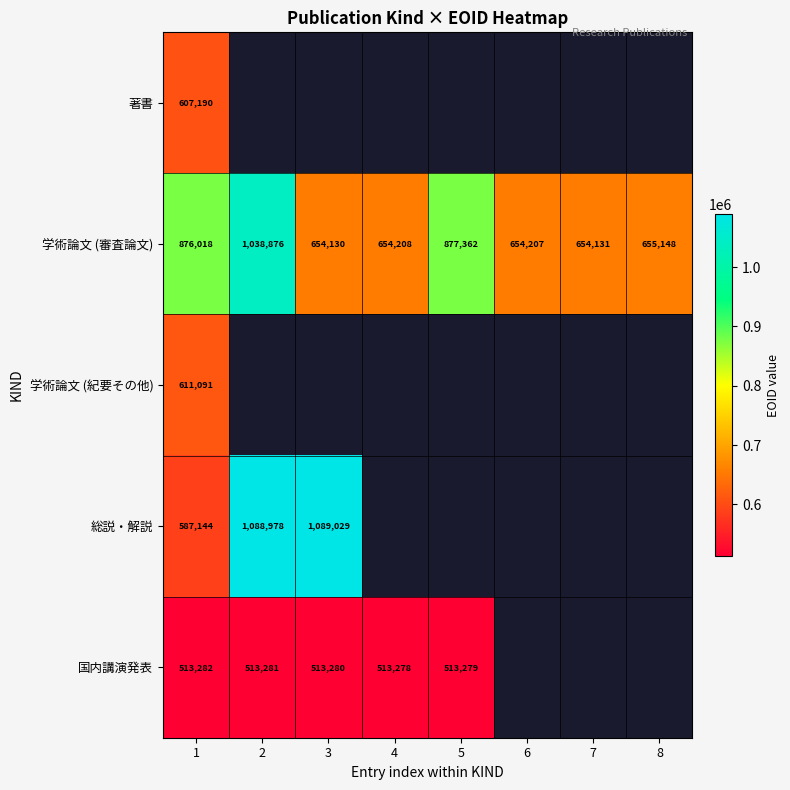

What is the difference between the 学術論文 (審査論文) values at 5 and 1?

1344